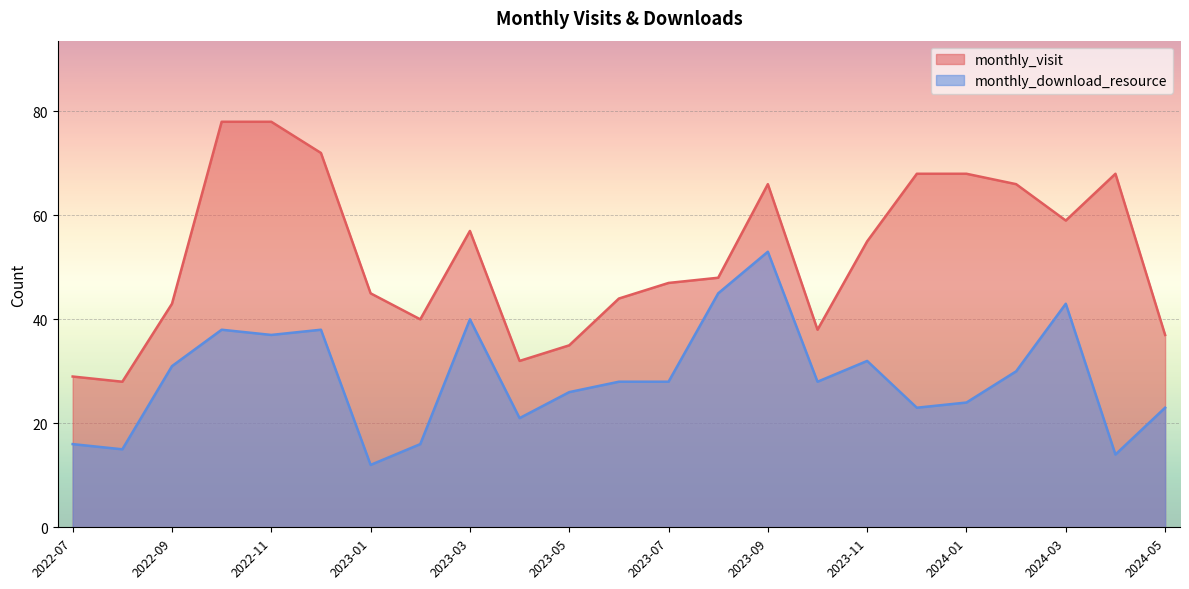

What is the sum of the monthly_visit values at 2024-05 and 2022-10?

115